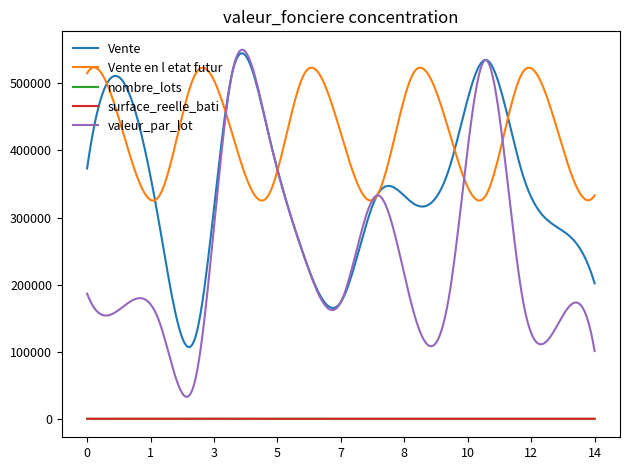

Which series has the widest spread of values?

valeur_par_lot